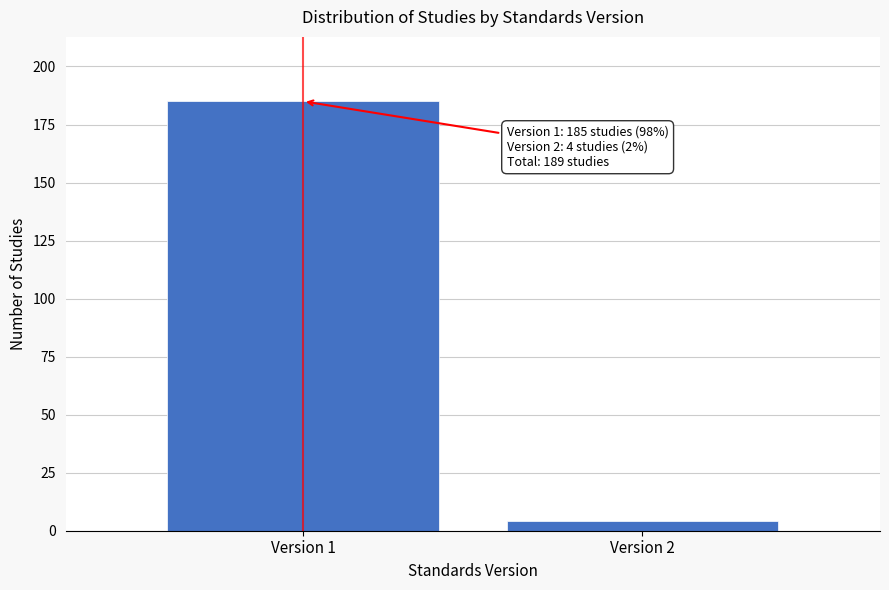

Reading left to right, list all the values displayed in this chart.

Version 1=185	Version 2=4